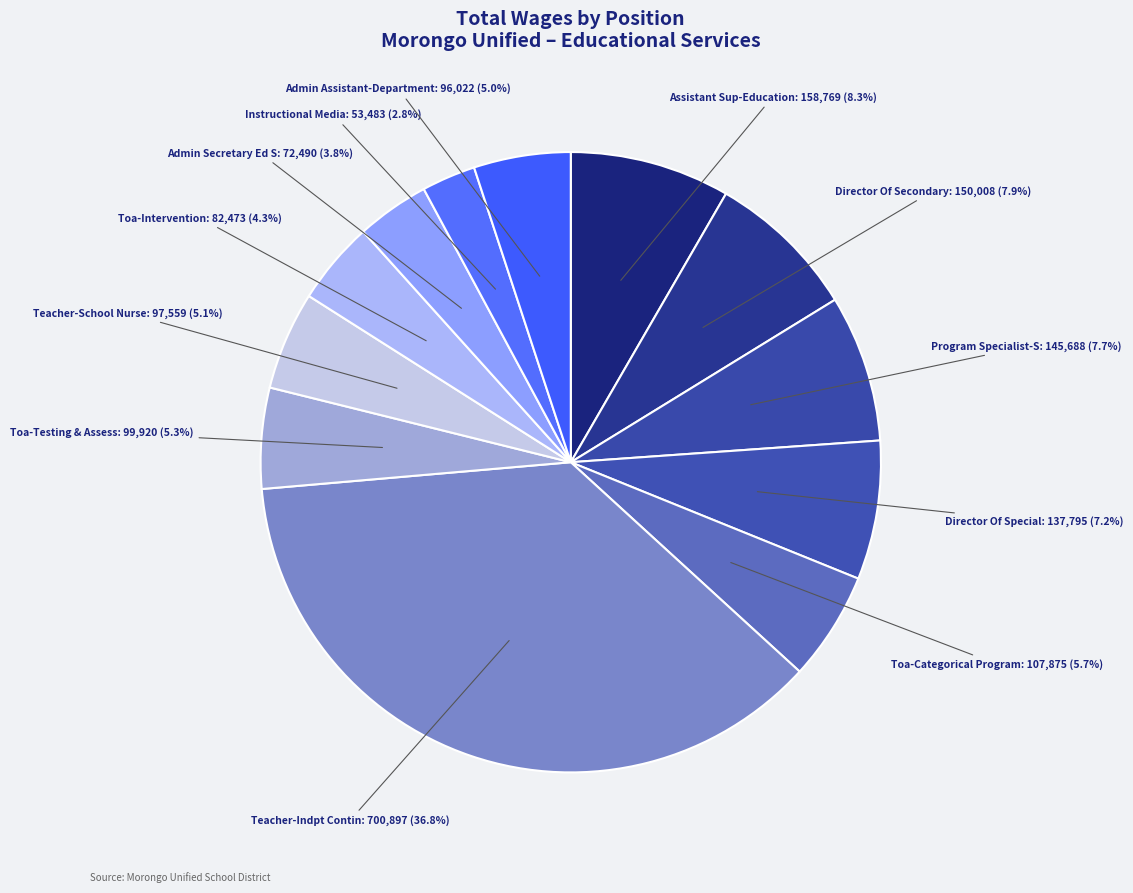

True or false: Director Of Secondary accounts for 1% of the total.

False